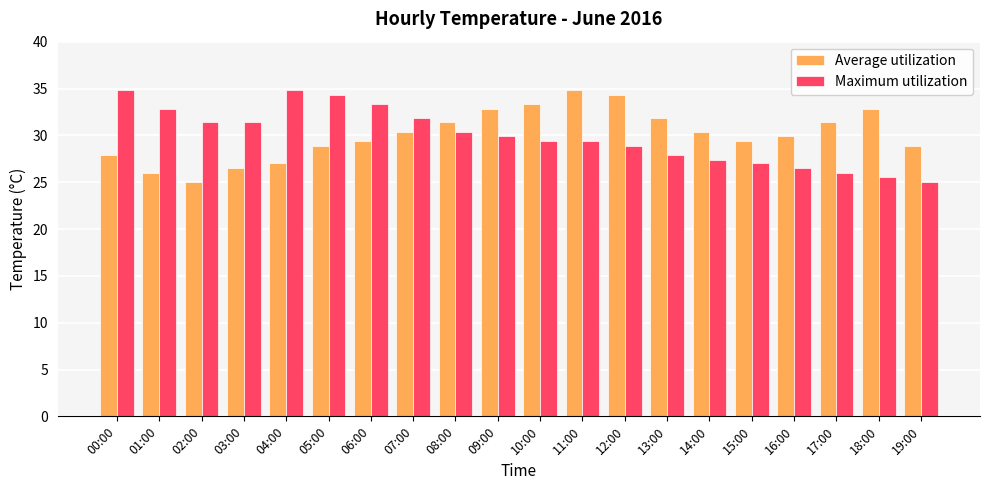

What is the smallest value displayed?

25.0